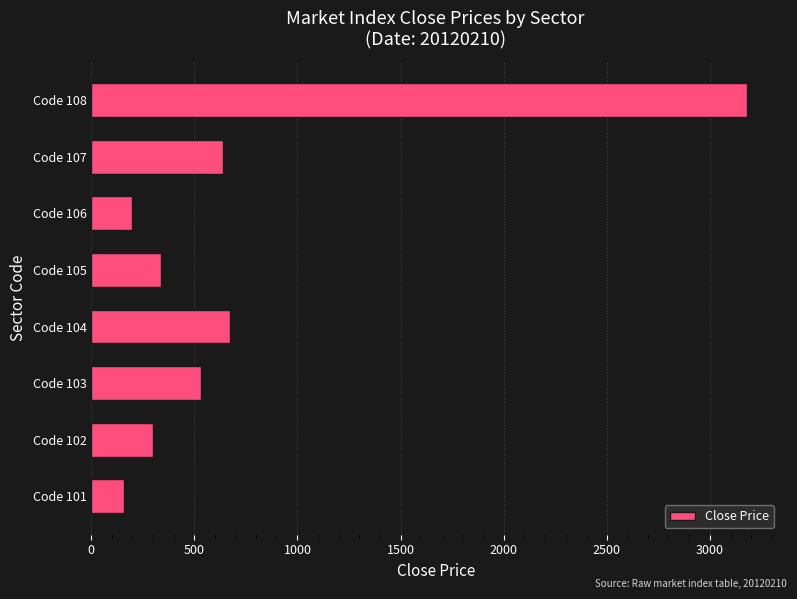

Which has a higher value, Code 106 or Code 108?

Code 108